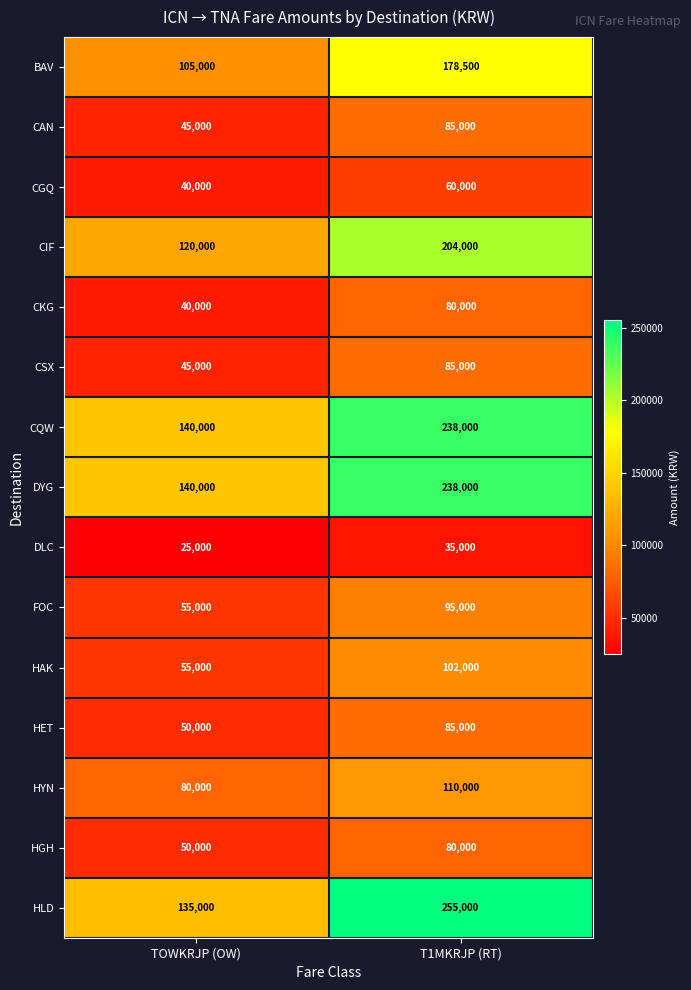

What is the spread (max minus min) of values at TOWKRJP (OW)?

115000